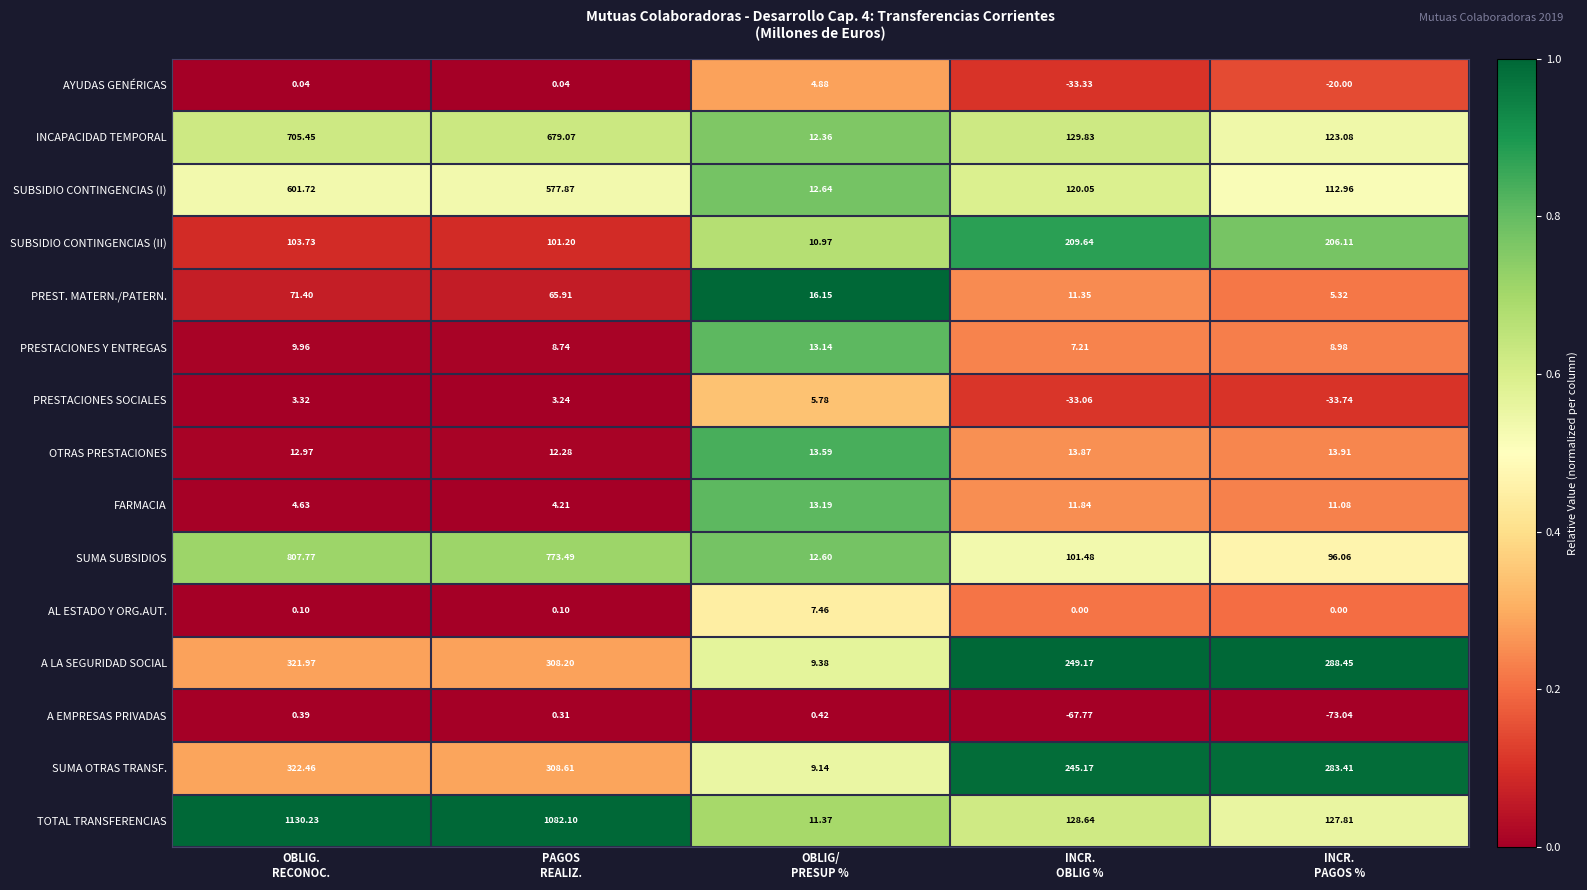

Which series has the widest spread of values?

TOTAL TRANSFERENCIAS